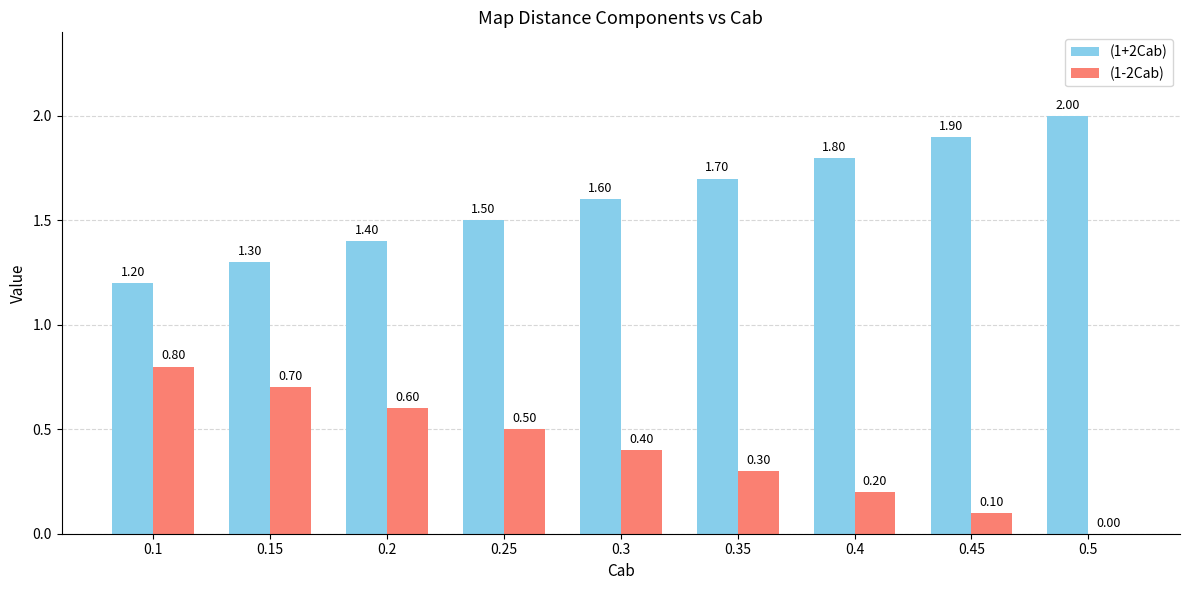

Count the number of categories in the chart.

9